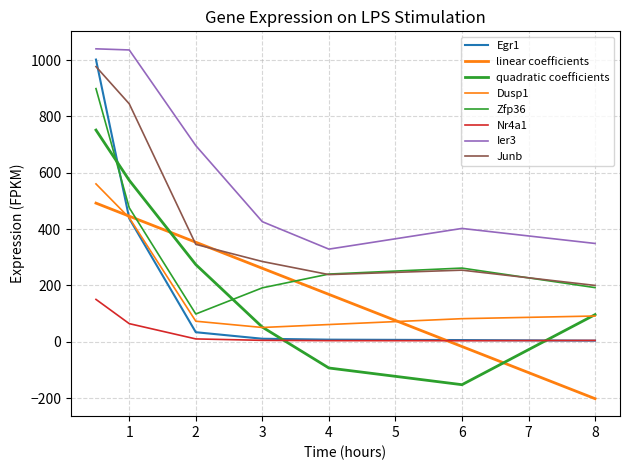

Where is Junb nearest to the value 588?

2